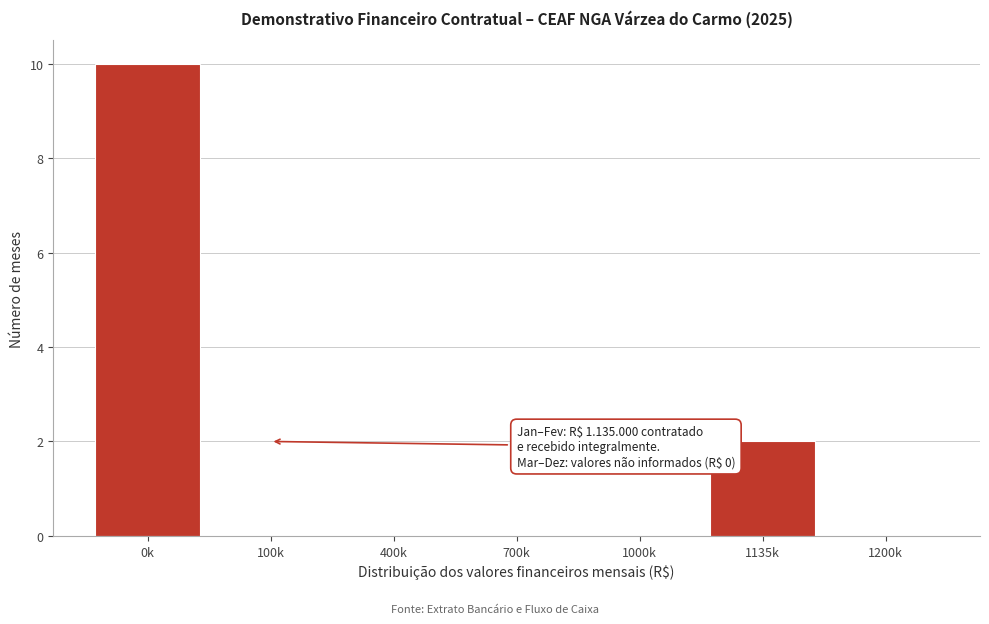

Reading left to right, extract all data points from this chart.

0k=10	100k=0	400k=0	700k=0	1000k=0	1135k=2	1200k=0